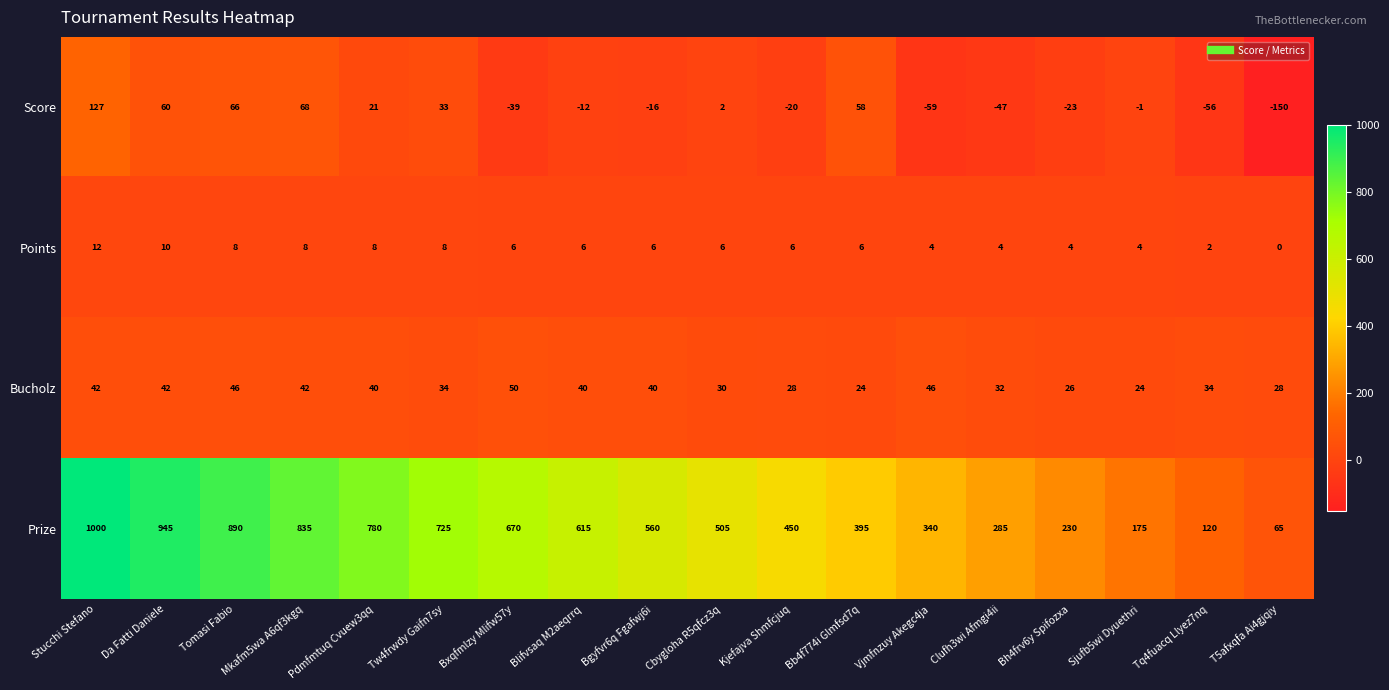

Is it true that Score equals -150 at T5afxqfa Ai4gjqiy?

True